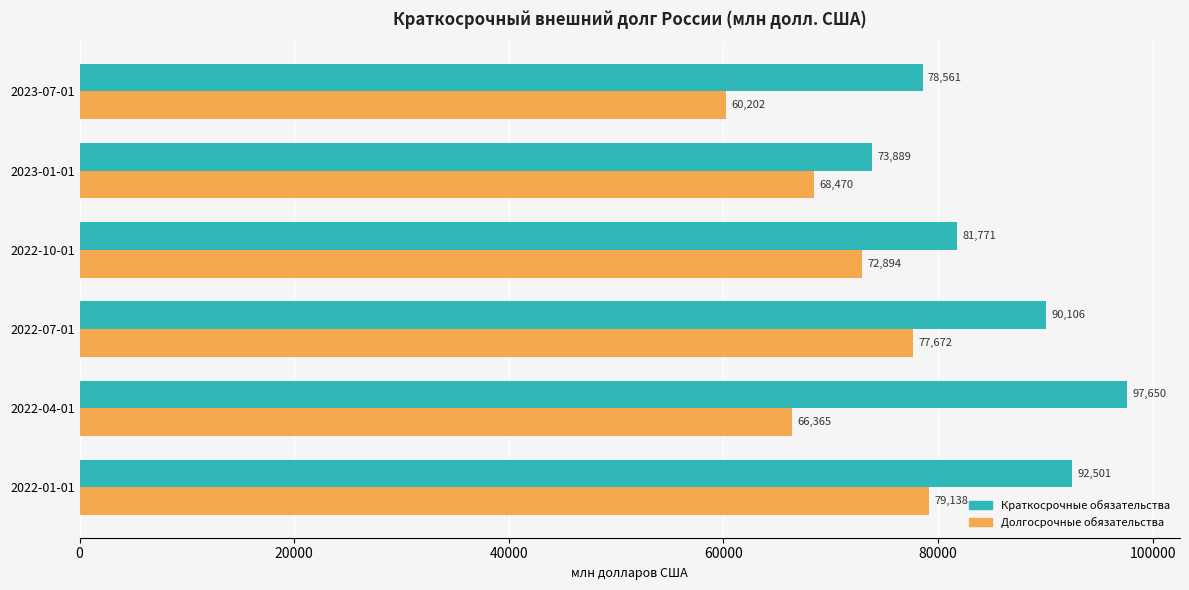

At which label is Краткосрочные обязательства closest to 85769?

2022-10-01